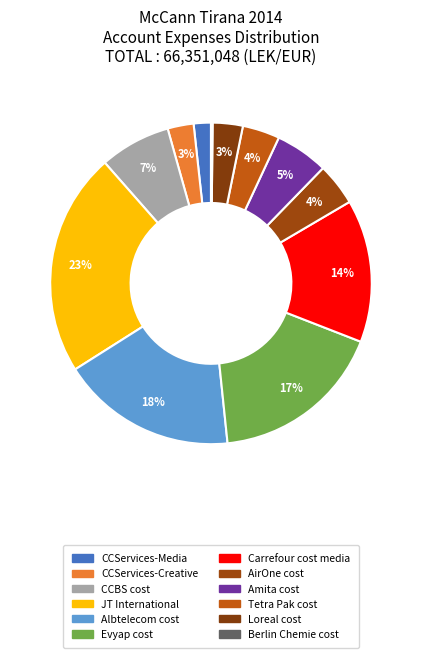

Is there a majority slice in this chart?

No